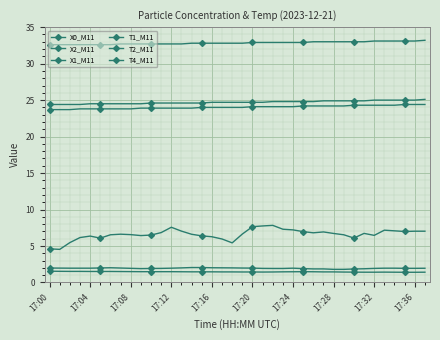

At which label does T4_M11 reach its minimum?

17:00